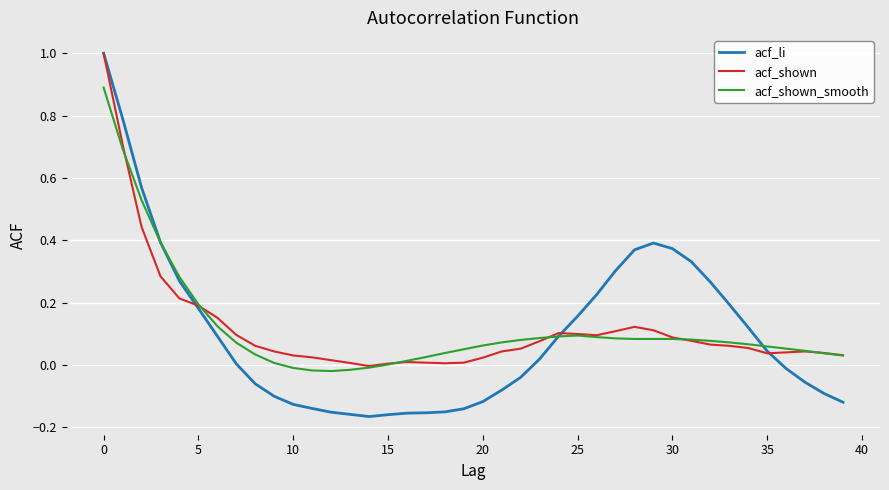

What is the greatest value displayed?

1.0